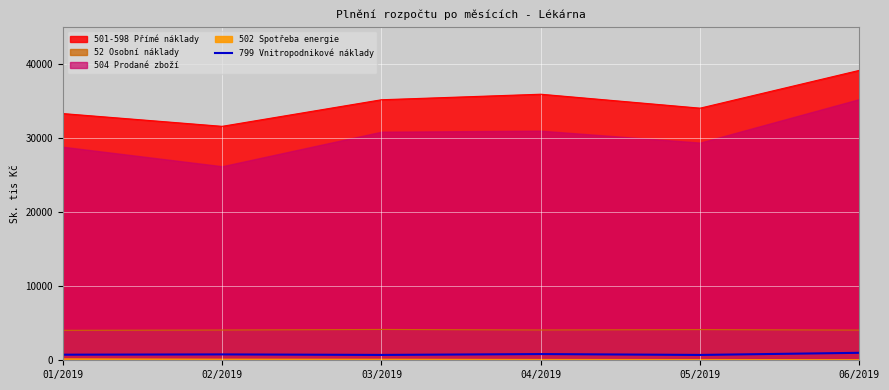

True or false: 501-598 Přímé náklady has a value of 52124.8 at 02/2019.

False